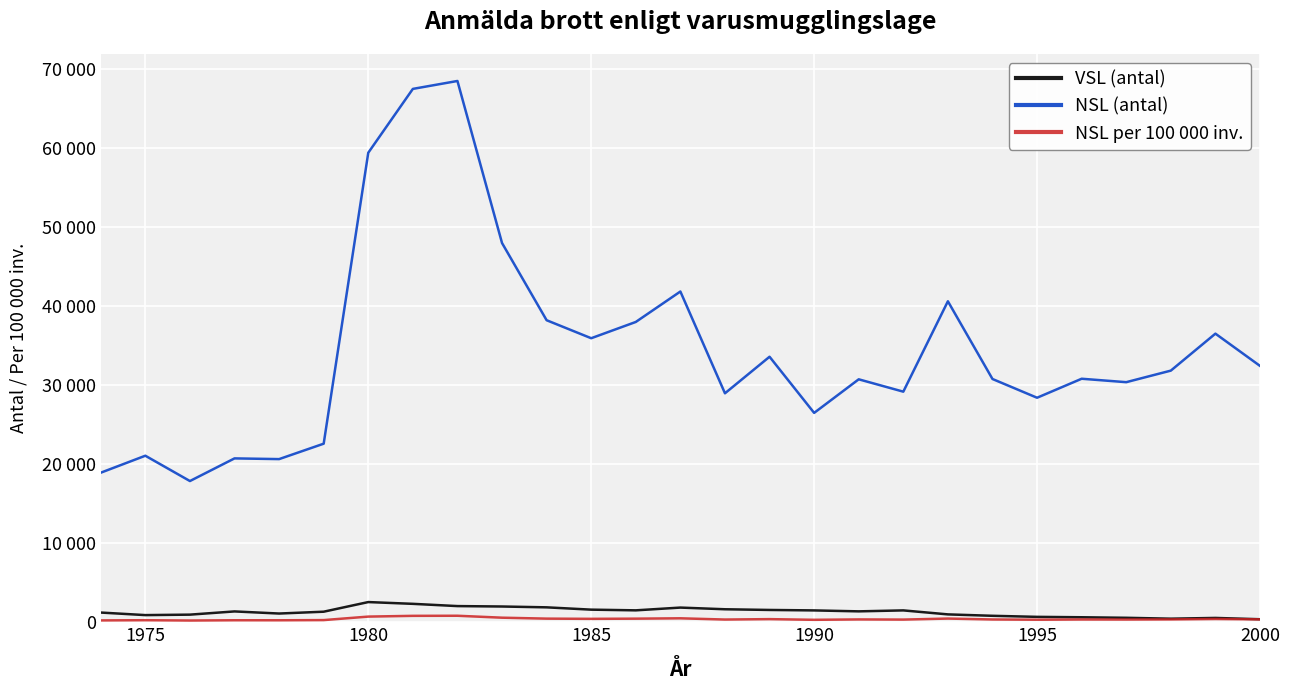

Is this an area chart (filled region under the line)?

No